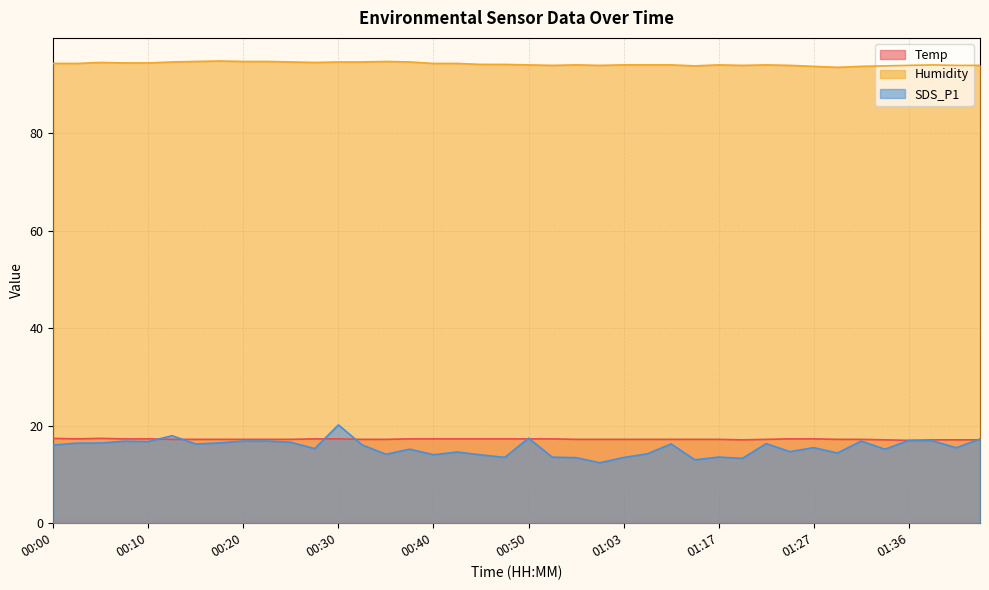

True or false: Humidity and SDS_P1 cross at least once.

False